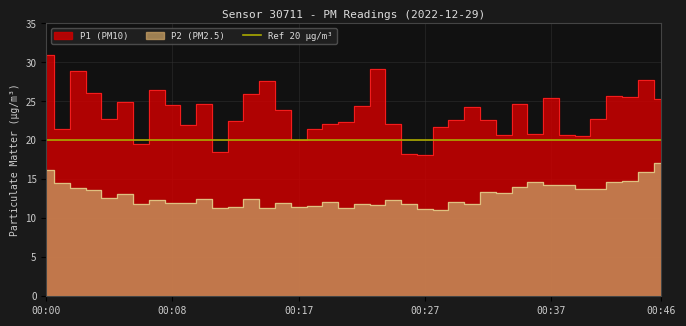

What is the value of the P2 point at the 31st from the left?

14.1